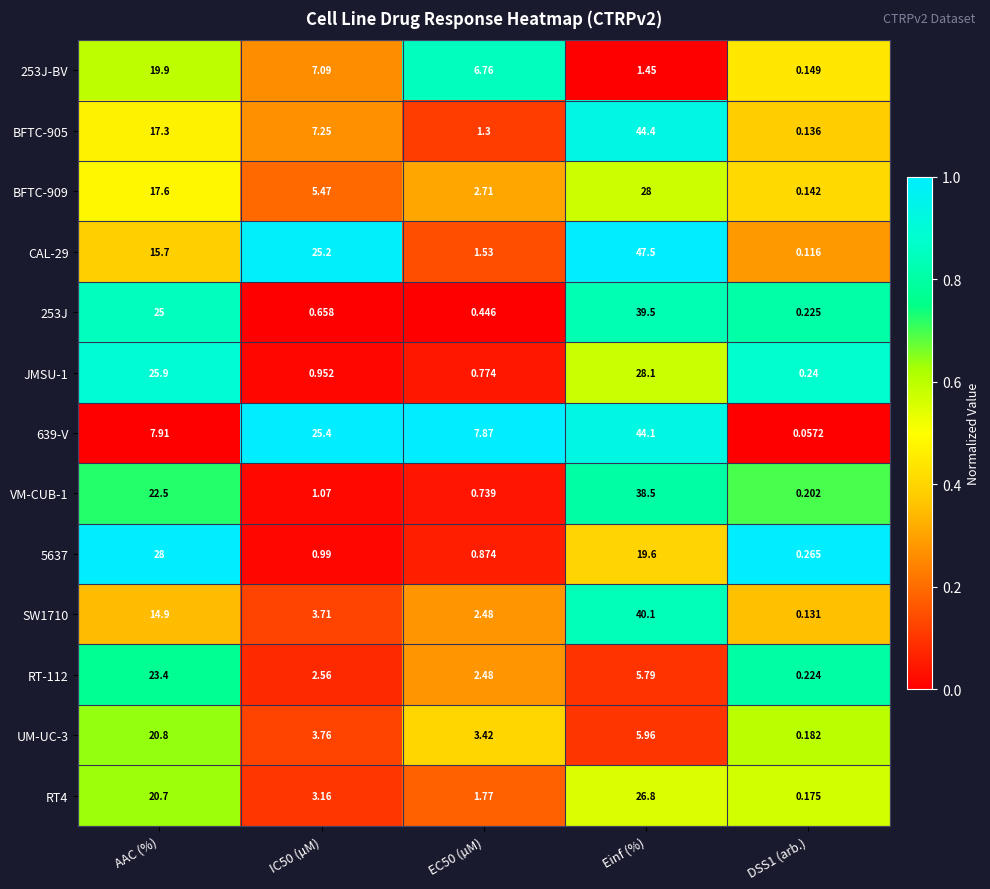

At which category is the sum across all series the highest?

Einf (%)